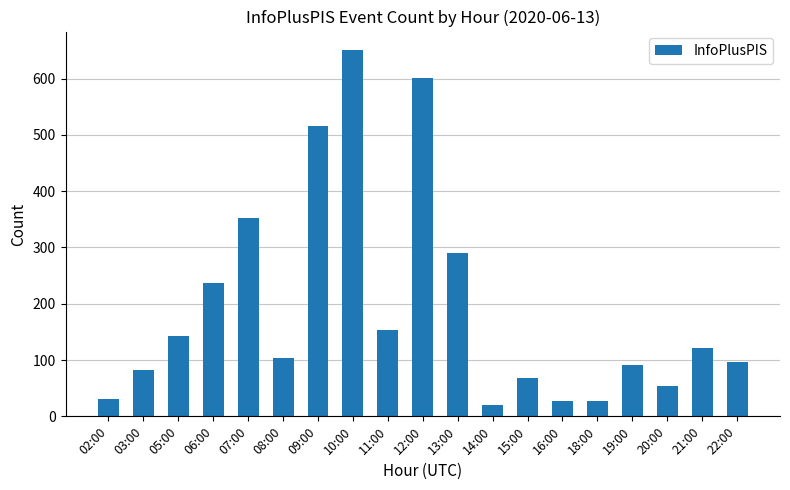

The chart shows a value of 158 at 22:00. True or false?

False